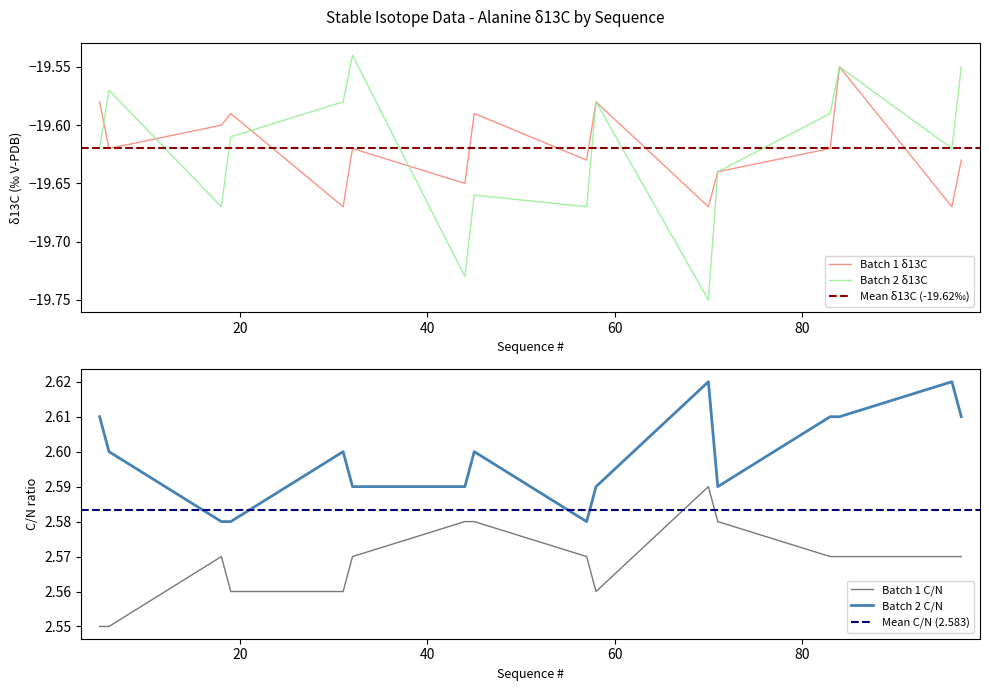

How many lines are shown in the chart?

4